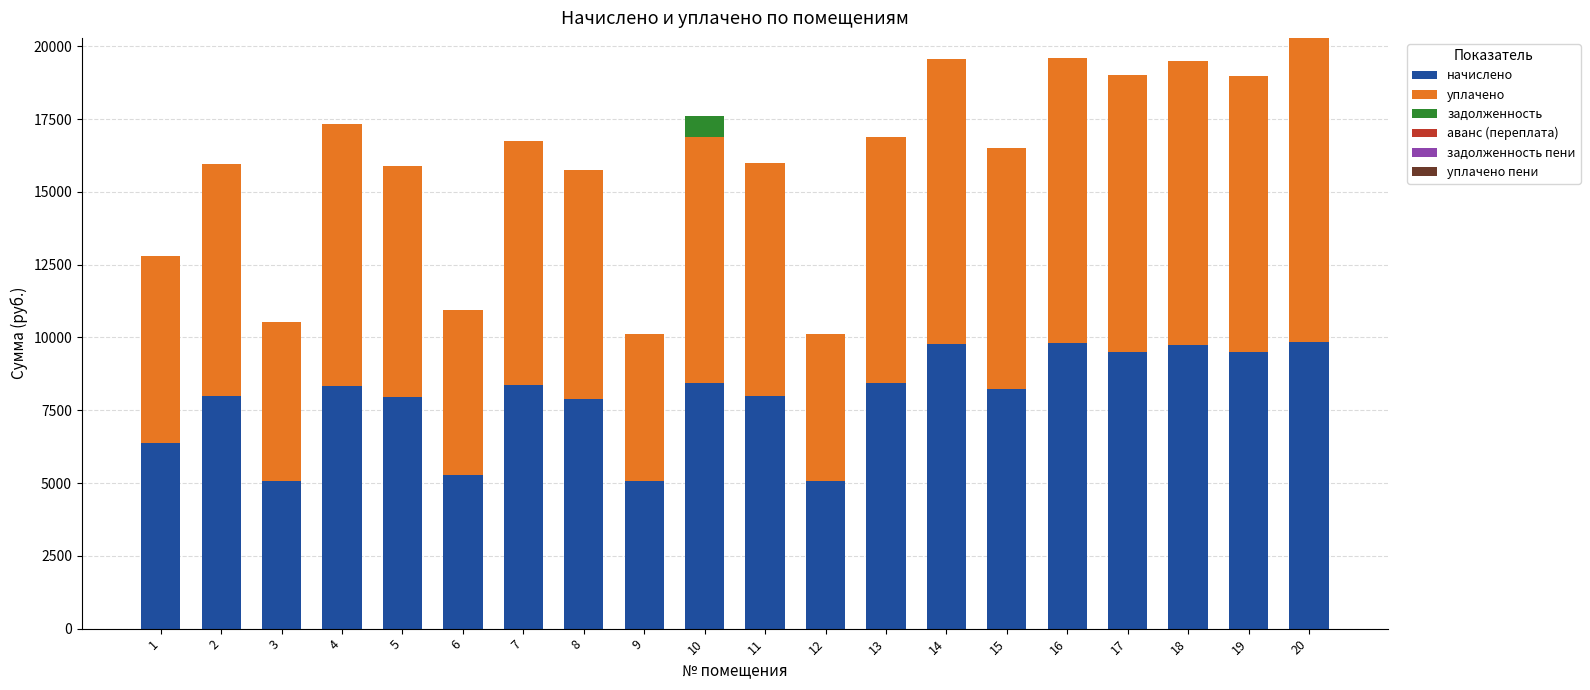

Count the number of data series in this chart.

5